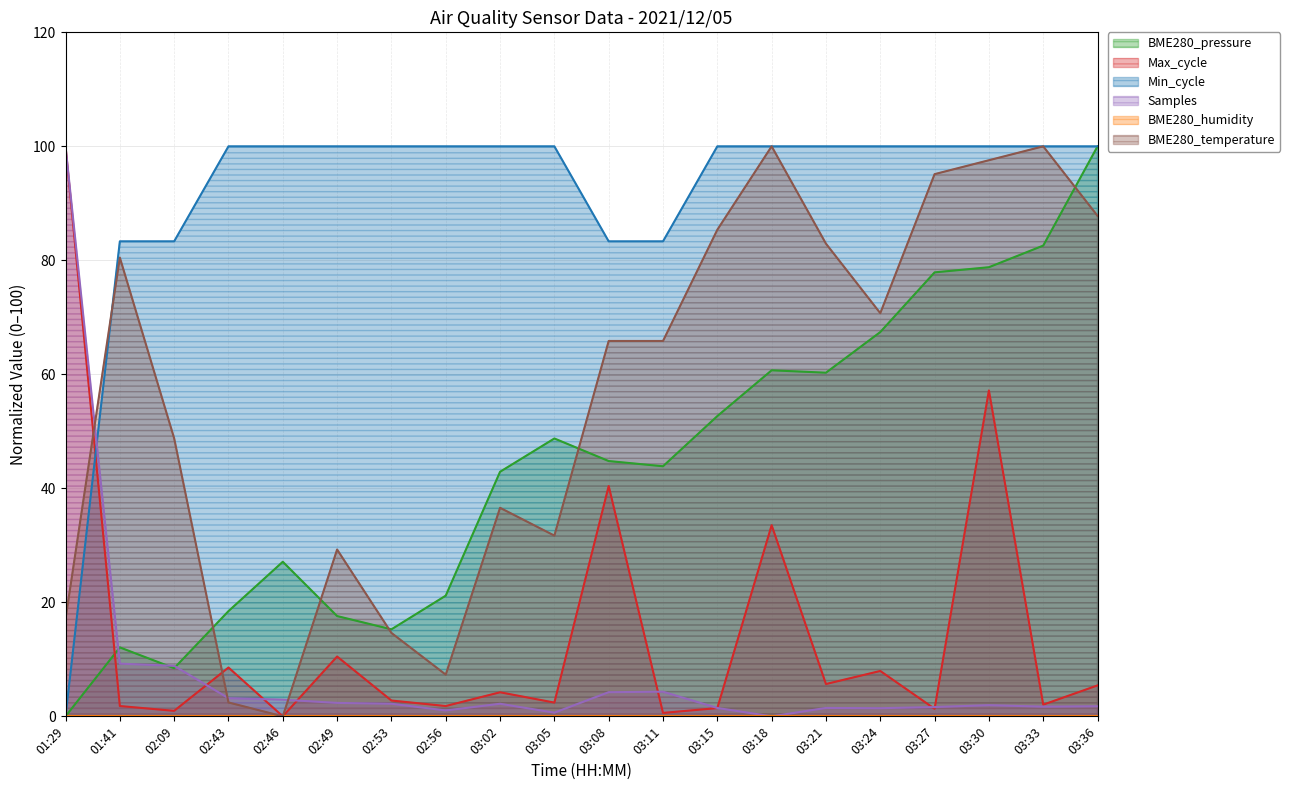

At which label does Min_cycle reach its peak?

02:43